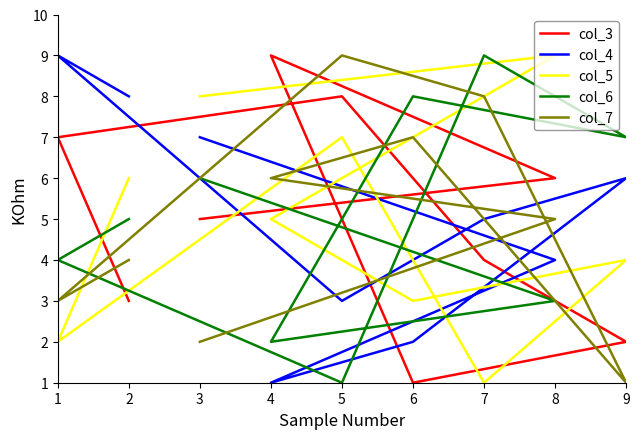

At which category does col_5 reach its first local peak?

5